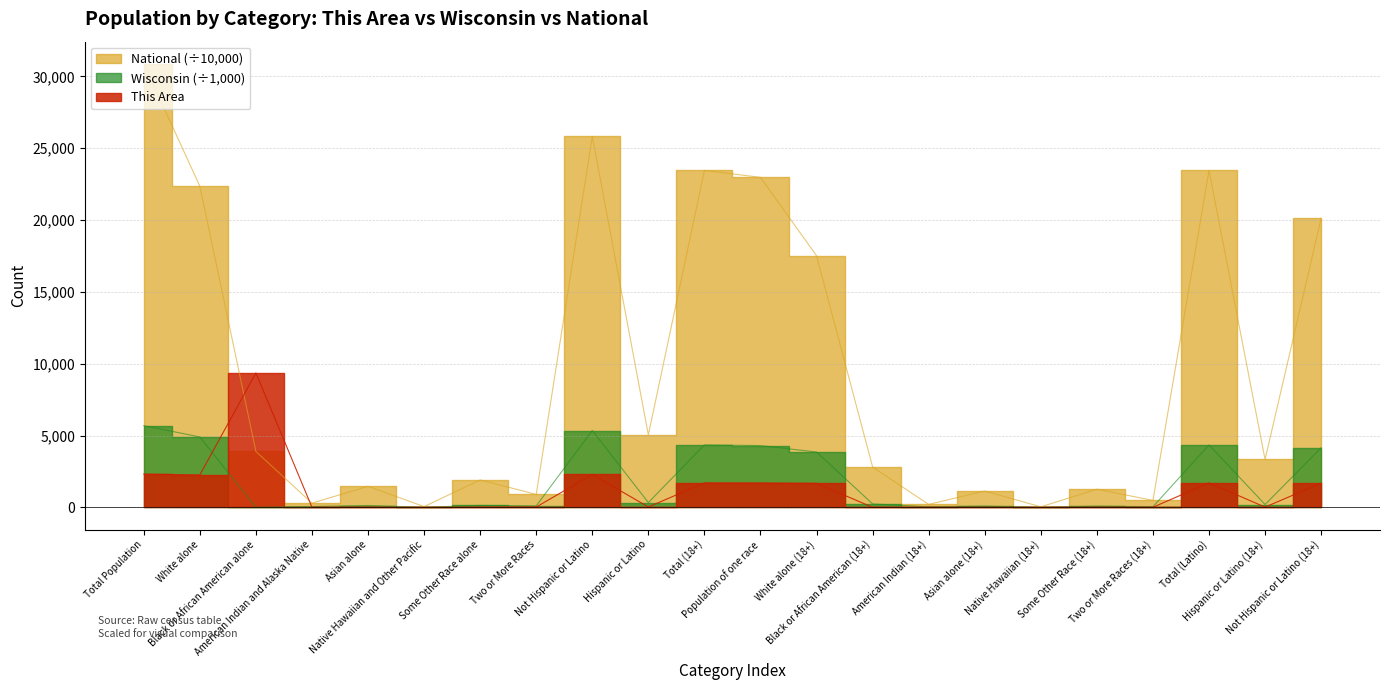

Reading right to left, transcribe all the data shown in this chart.

This Area: 1690.0	17.0	1707.0	7.0	11.0	0.0	4.0	7.0	4.0	1674.0	1700.0	1707.0	26.0	2291.0	24.0	12.0	0.0	6.0	7.0	9359.0	2259.0	2317.0
Wisconsin: 4147.7	199.8	4347.5	45.7	84.7	1.4	87.3	37.7	238.7	3852.1	4301.8	4347.5	336.1	5350.9	104.3	135.9	1.8	129.2	54.5	0.1	4902.1	5687.0
National: 20121.7	3334.7	23456.4	484.1	1265.2	38.2	1142.3	204.4	2808.8	17513.5	22972.3	23456.4	5047.8	25826.8	900.9	1910.7	54.0	1467.4	293.2	3892.9	22355.3	30874.6